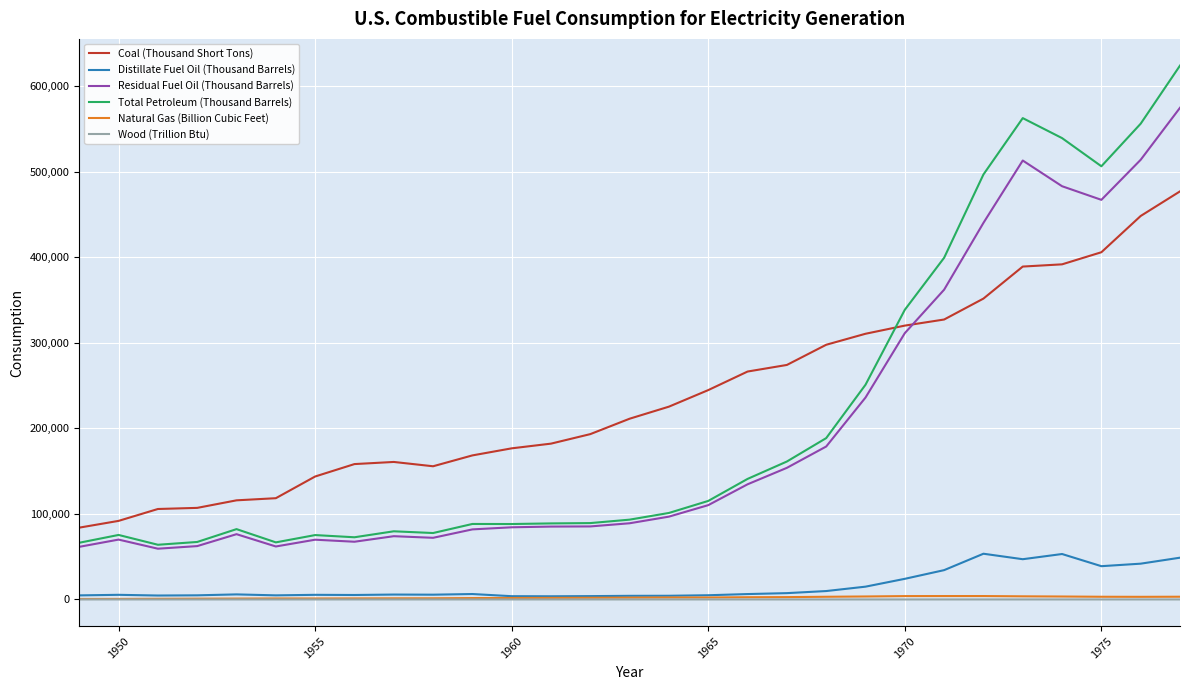

True or false: Residual Fuel Oil (Thousand Barrels) and Wood (Trillion Btu) cross at least once.

False